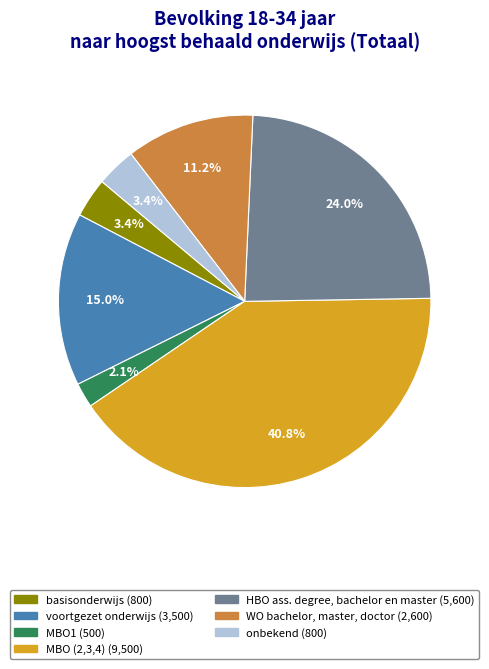

Count the number of slices in the pie.

7